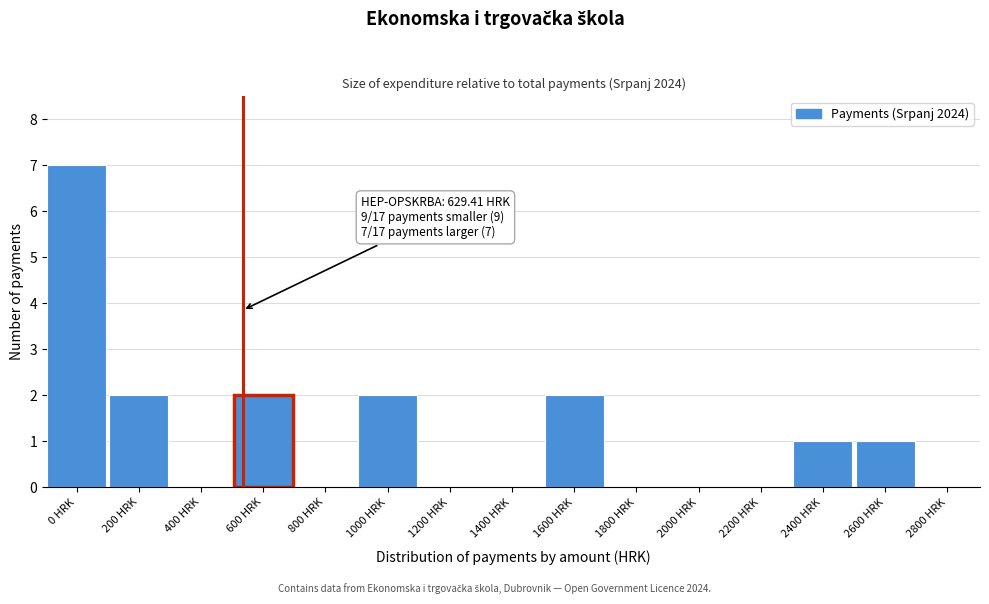

Reading left to right, transcribe all the data shown in this chart.

0 HRK=7	200 HRK=2	400 HRK=0	600 HRK=2	800 HRK=0	1000 HRK=2	1200 HRK=0	1400 HRK=0	1600 HRK=2	1800 HRK=0	2000 HRK=0	2200 HRK=0	2400 HRK=1	2600 HRK=1	2800 HRK=0